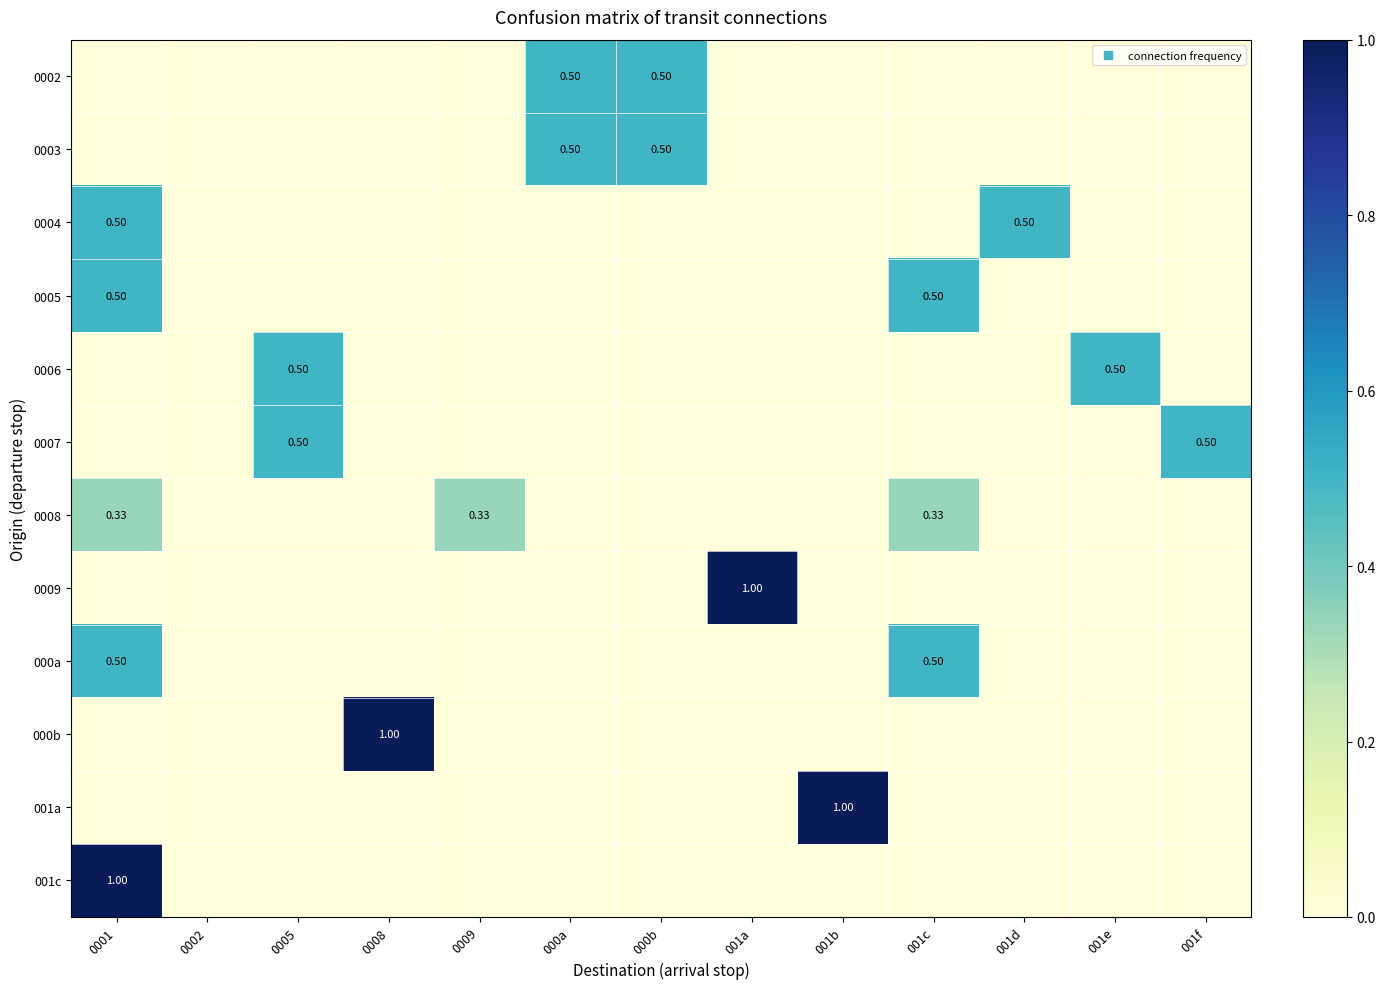

At how many categories does at least one series exceed 0?

12